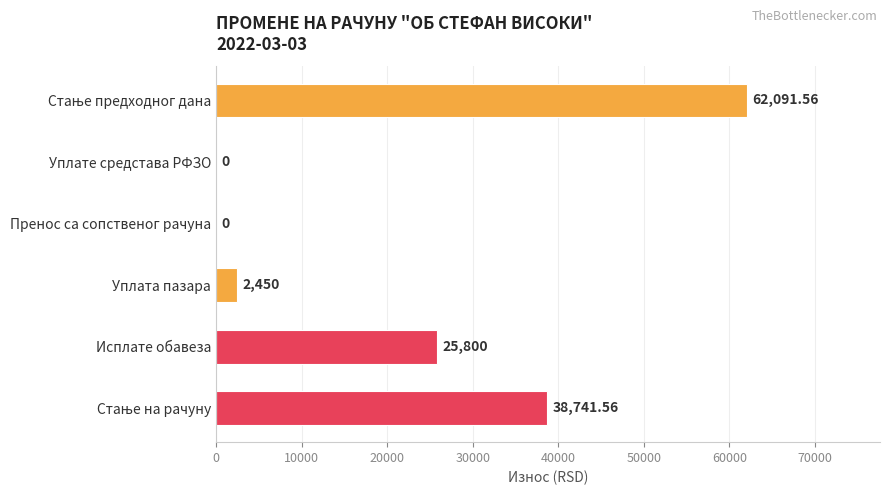

Between Уплата пазара and Пренос са сопственог рачуна, which is larger?

Уплата пазара